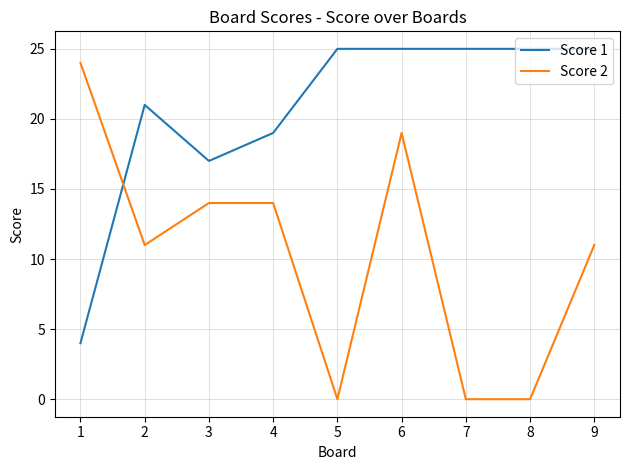

What is the difference between the maximum and second lowest values in the Score 2 series?

24